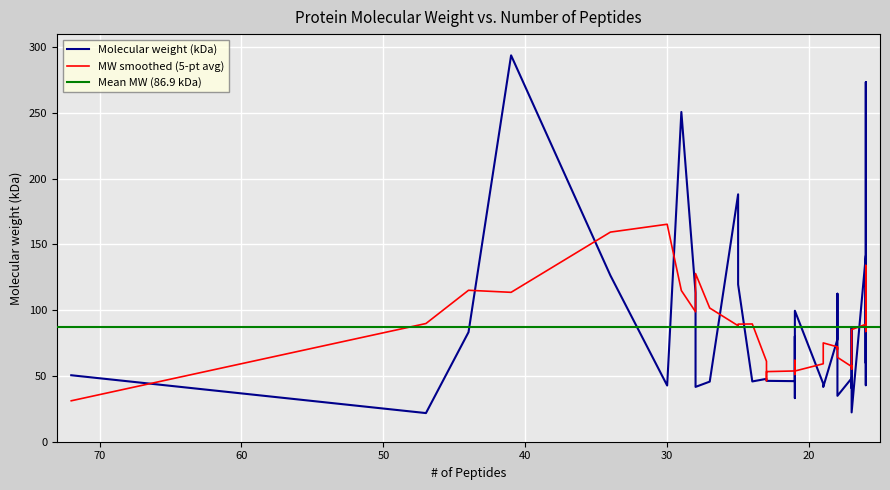

At which category does the chart reach its minimum across all series?

47